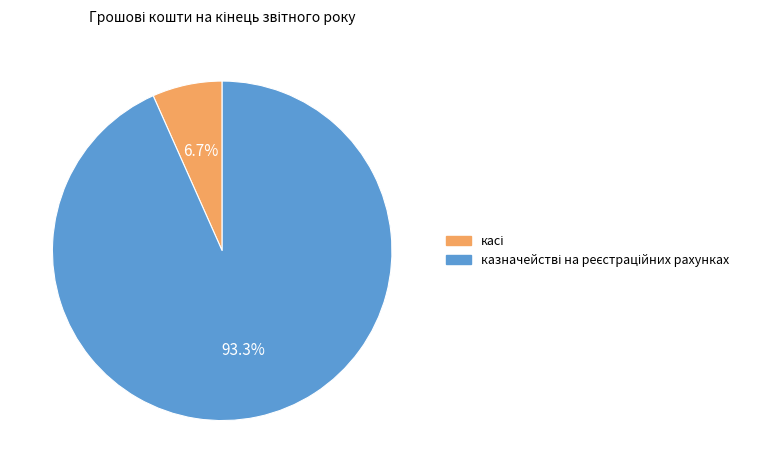

How many slices are in this pie chart?

2